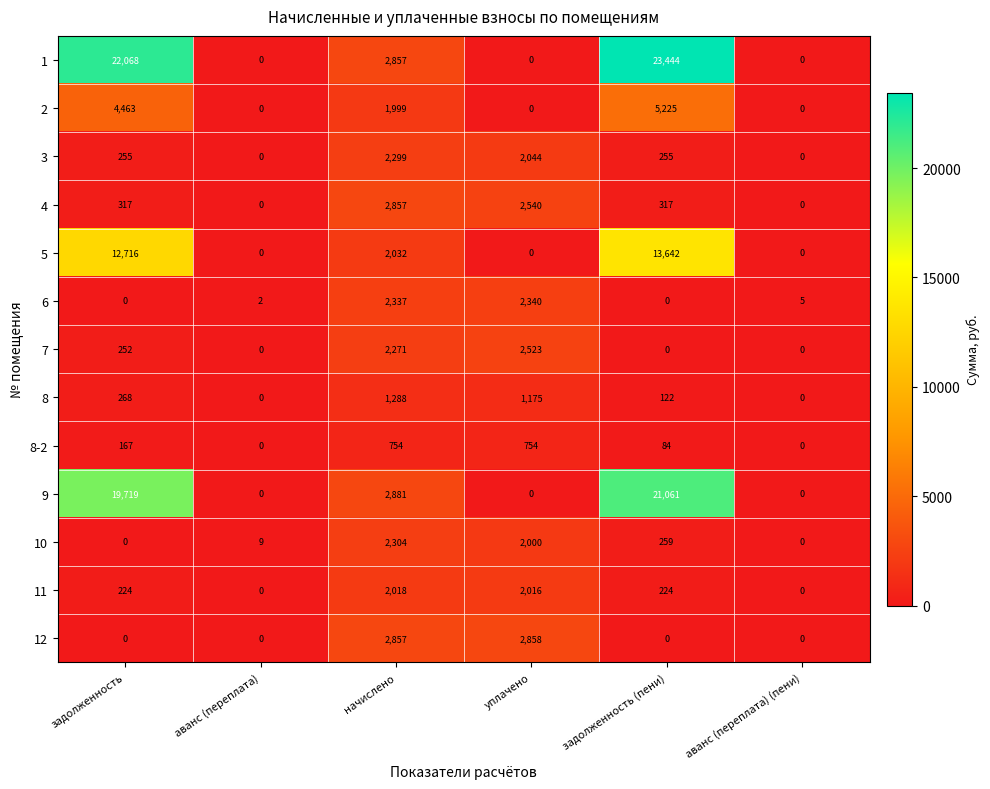

What is the greatest value displayed?

23444